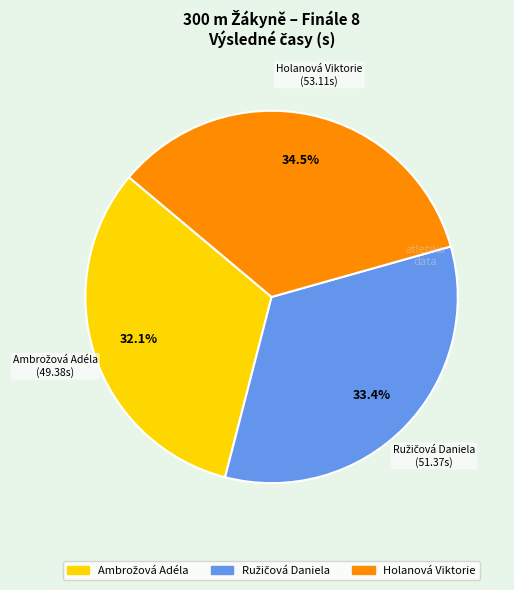

Count the number of slices in the pie.

3